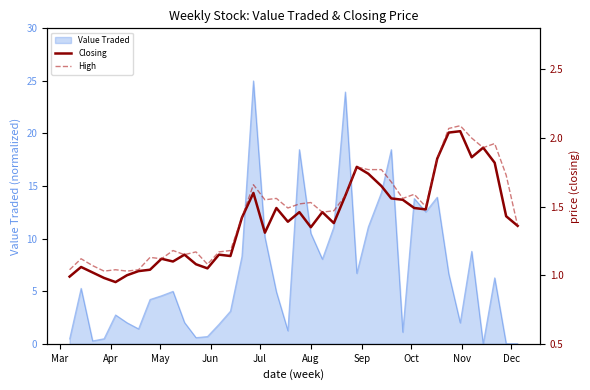

Does the chart display data point markers on the line(s)?

No